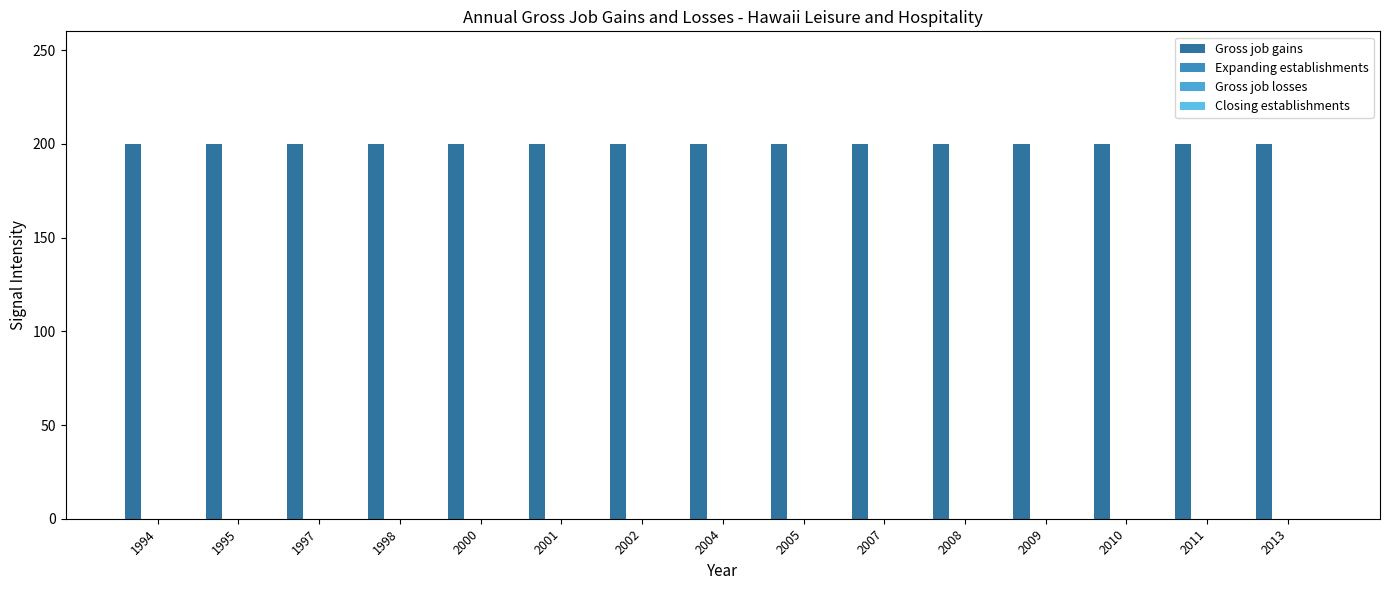

What is the average value of the Gross job gains series?

200